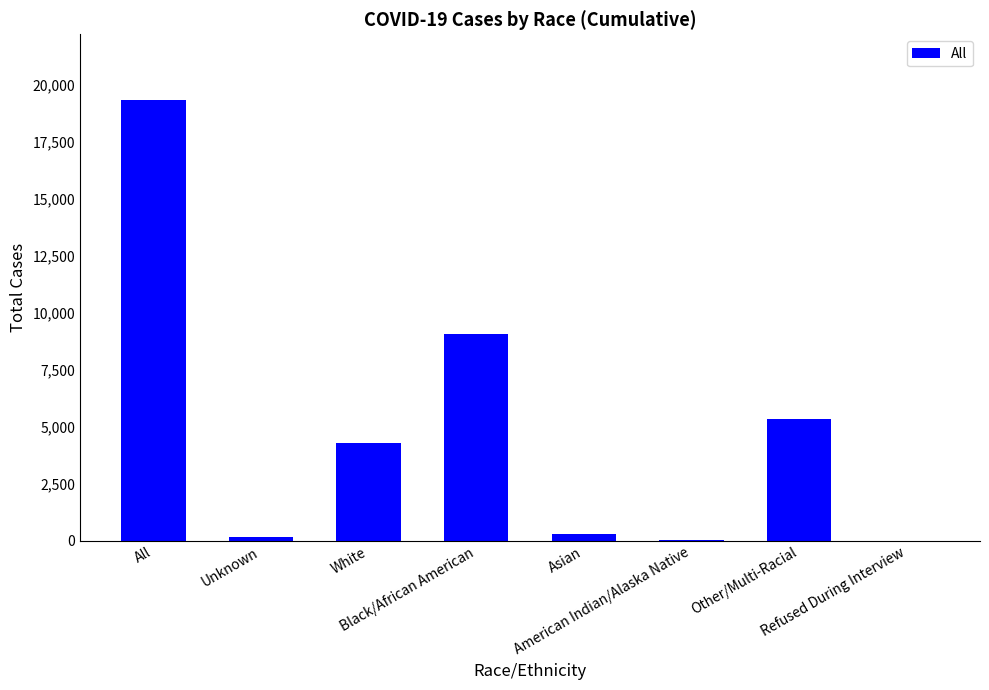

What is the greatest value displayed?

19309